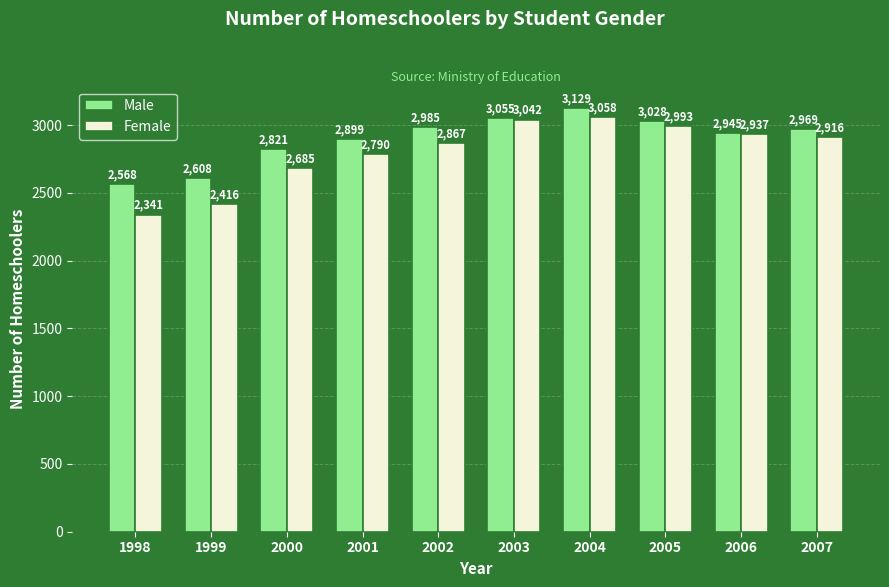

How many values in the Female series are below 2916?

5